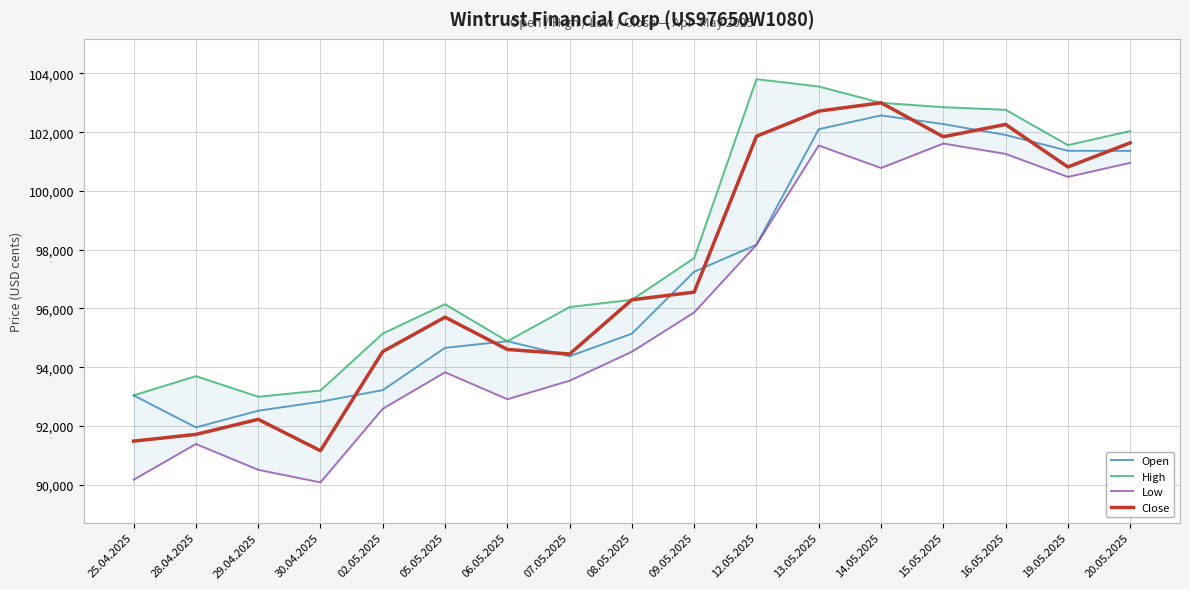

How many interior local valleys does the Open series have?

2